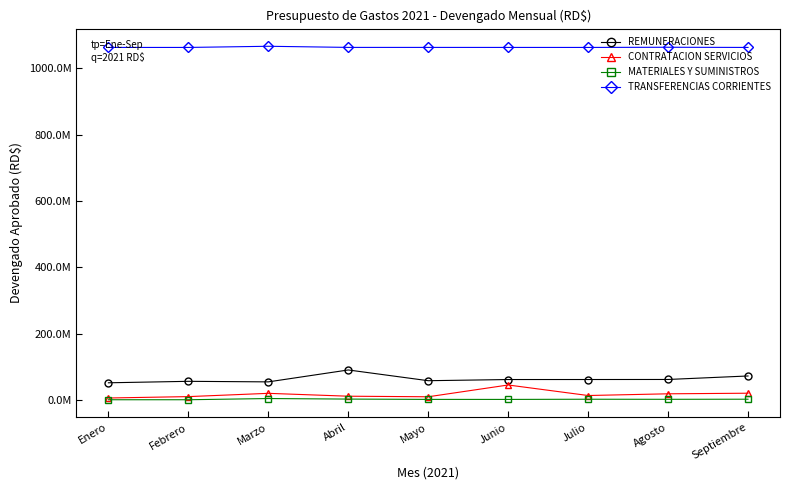

What is the difference between the second highest and second lowest values in the CONTRATACION SERVICIOS series?

10722536.4